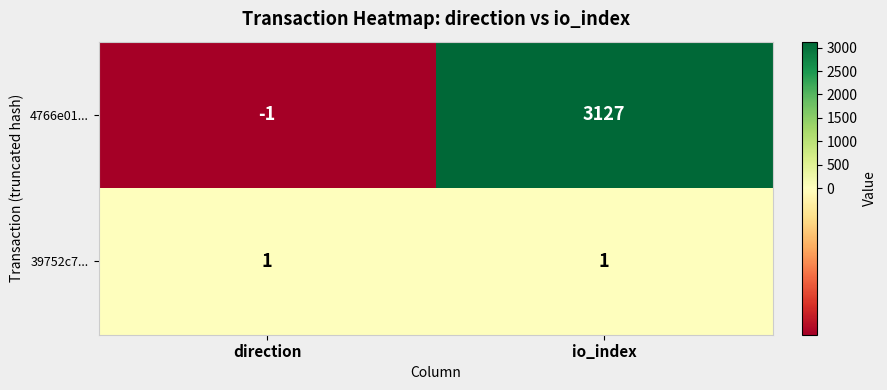

List the series in order of their overall mean, highest first.

4766e01..., 39752c7...